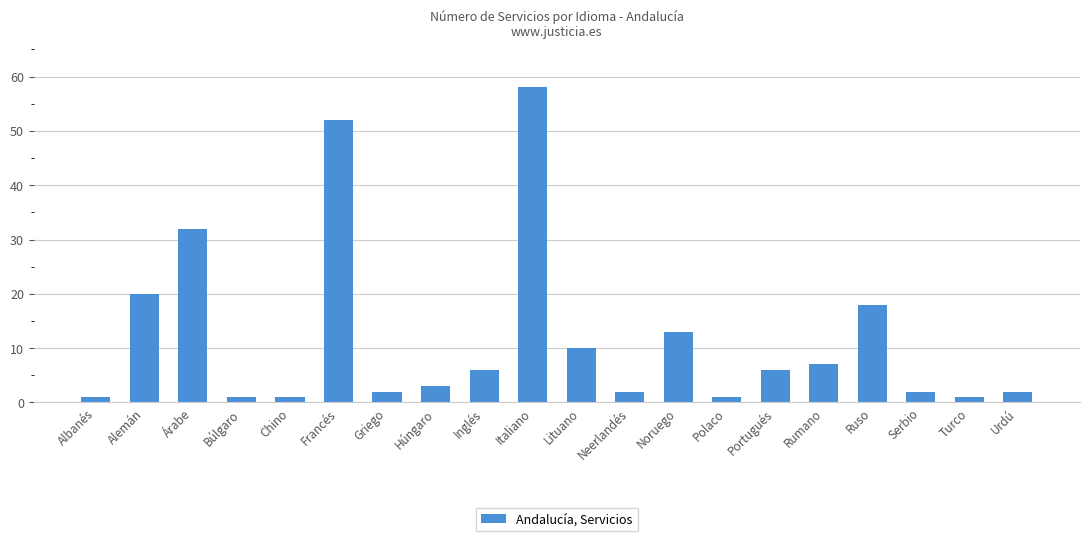

The chart shows a value of 1 at Polaco. True or false?

True